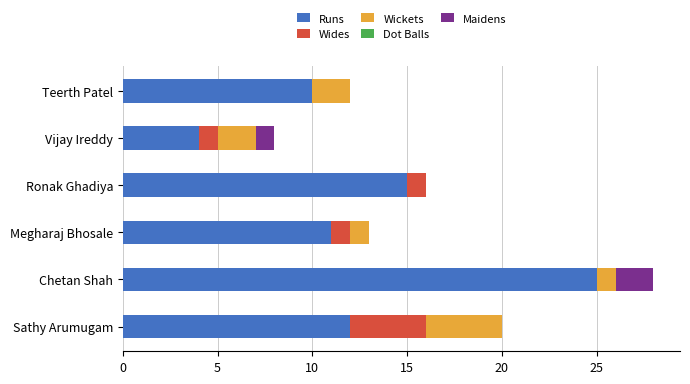

Which category has the highest value in the Runs series?

Chetan Shah